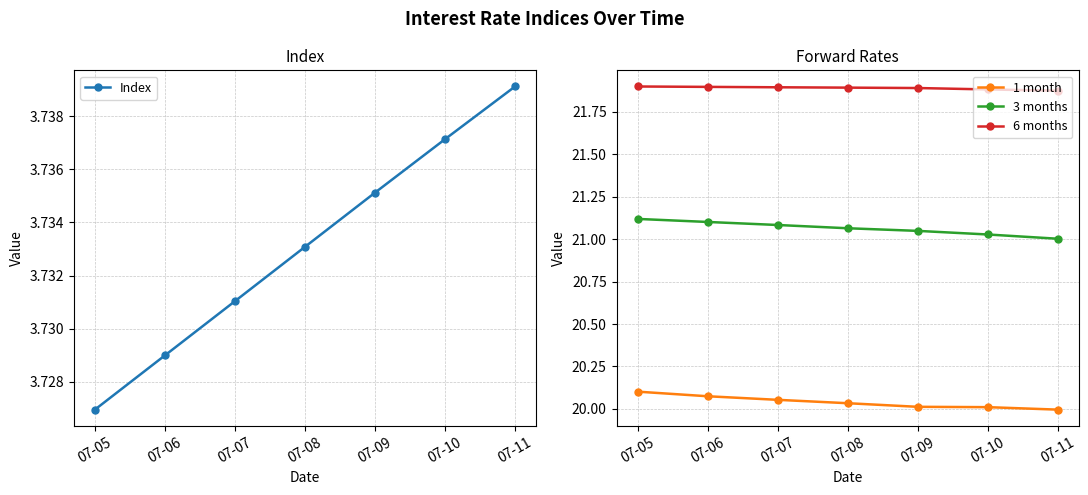

How many lines are shown in the chart?

4